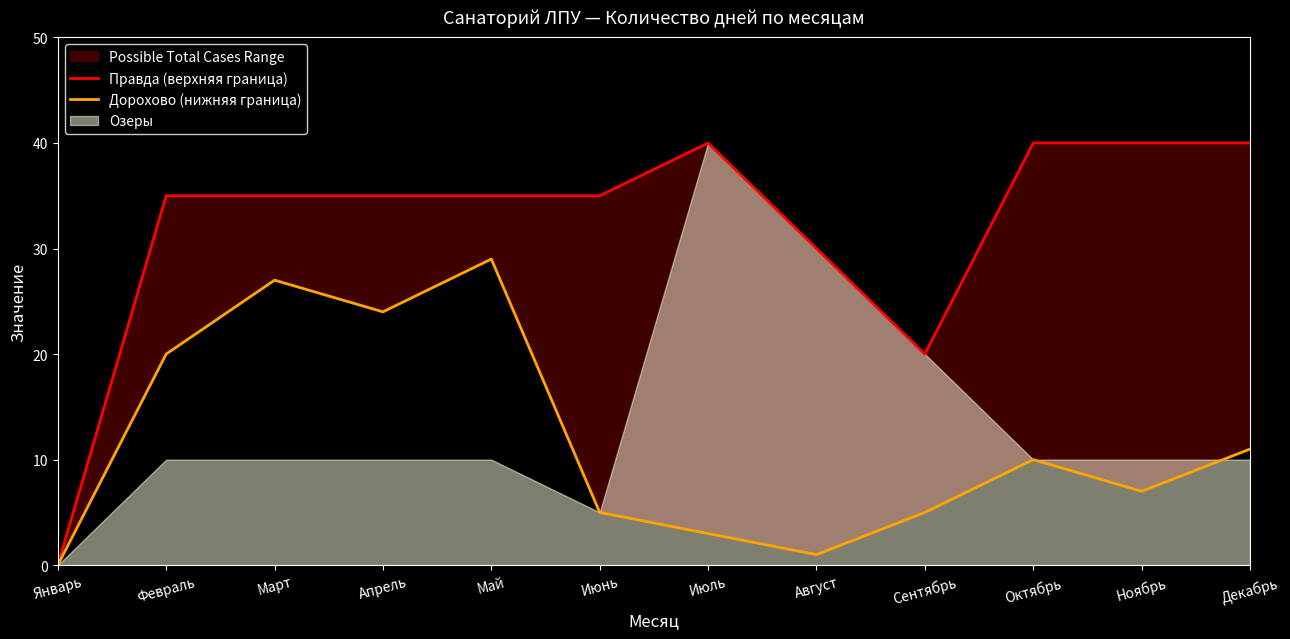

In Дорохово (нижняя граница), how many points are lower than both neighbors (excluding endpoints)?

3